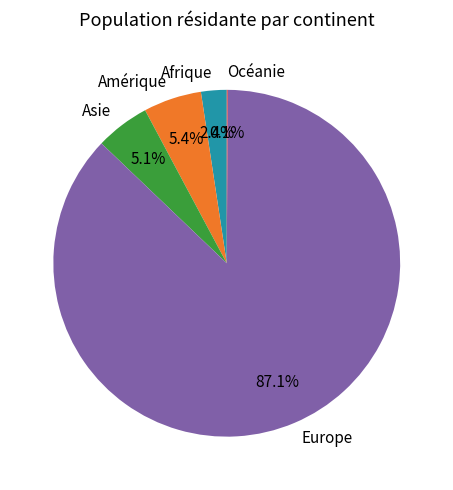

Which category has the biggest portion of the pie?

Europe